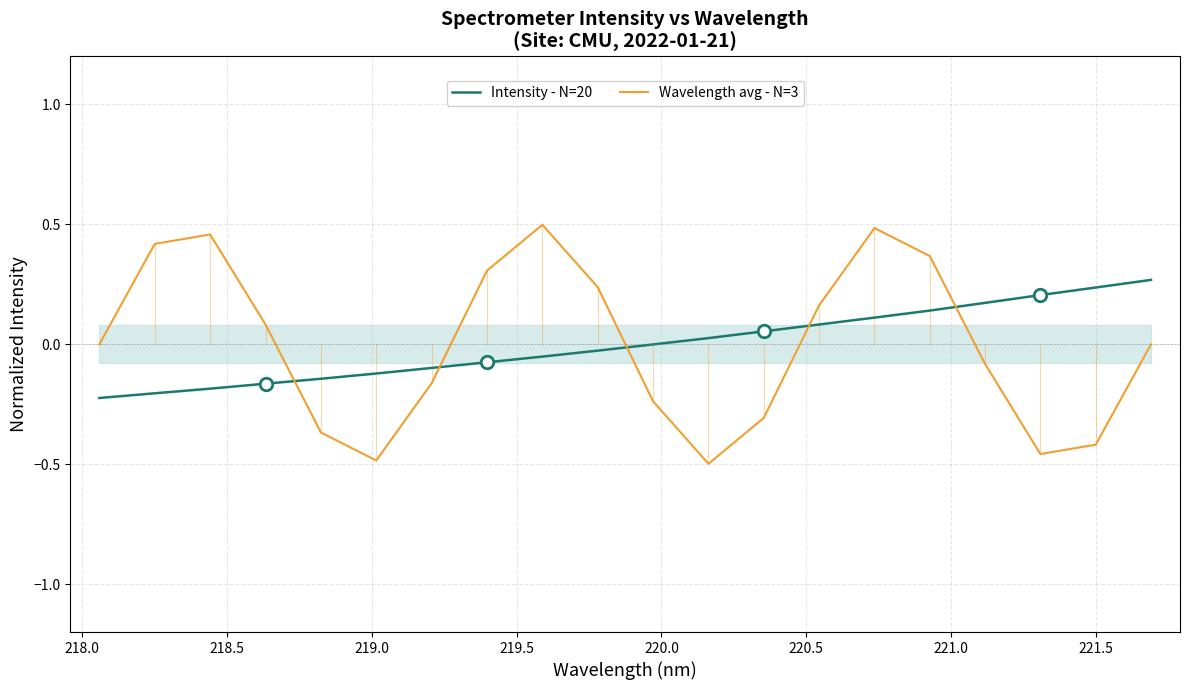

After their last crossing, which series has the higher values: Intensity - N=20 or Wavelength avg - N=3?

Intensity - N=20